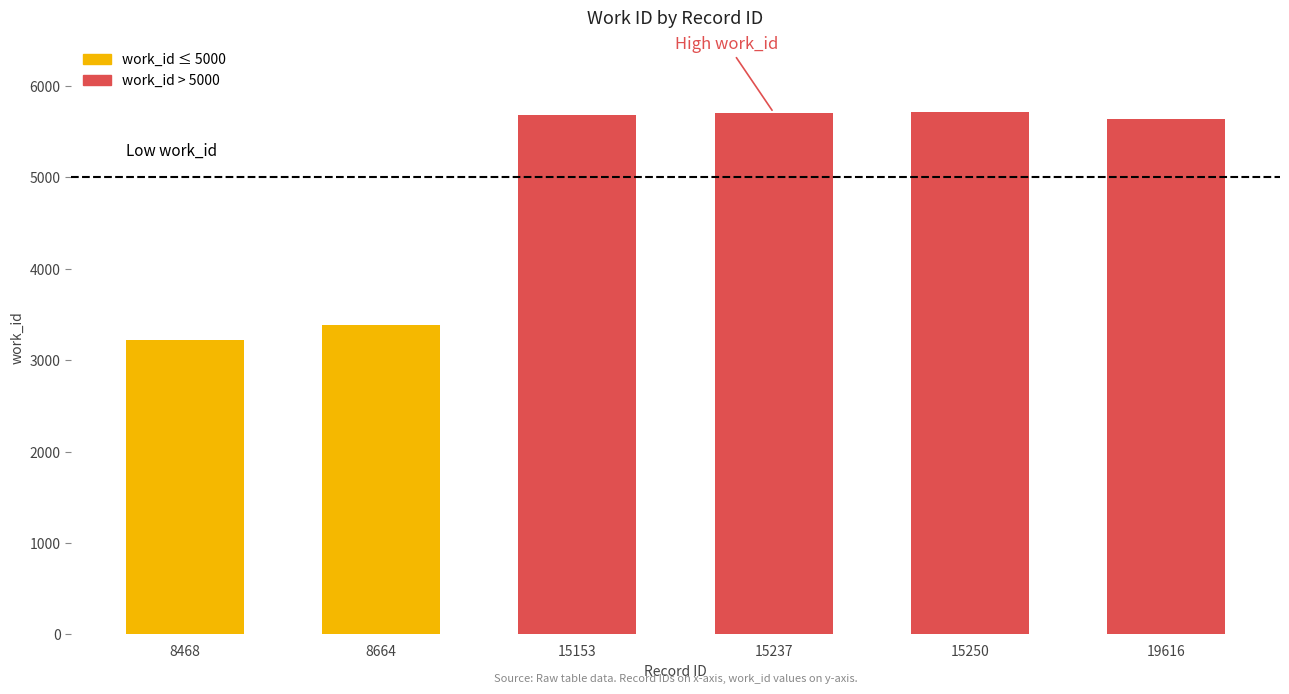

How many values are below 5679?

3